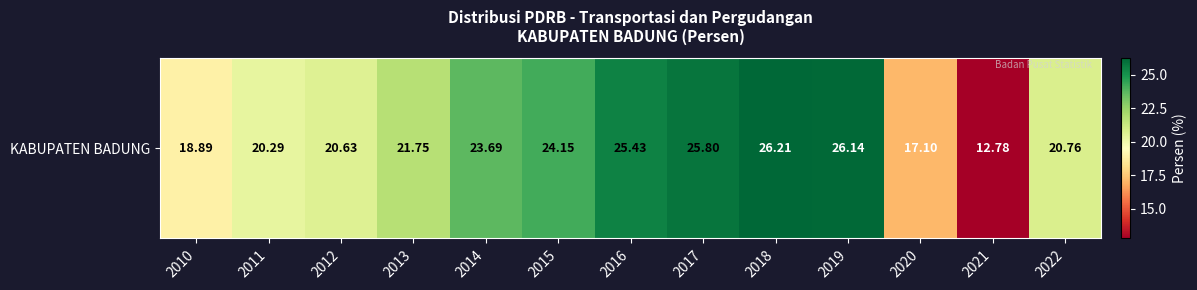

Count the number of values greater than 21.

7